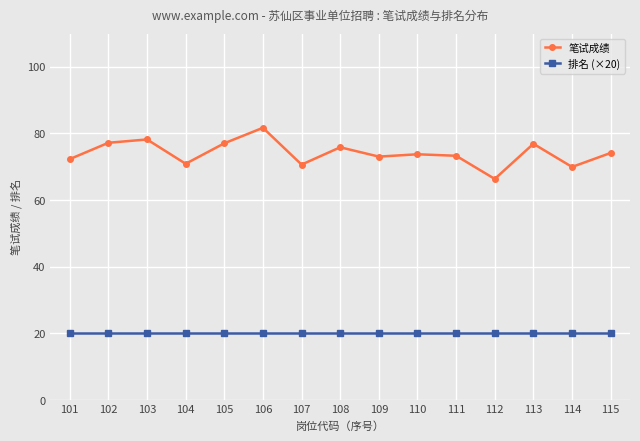

Which category has the highest value across all series?

106